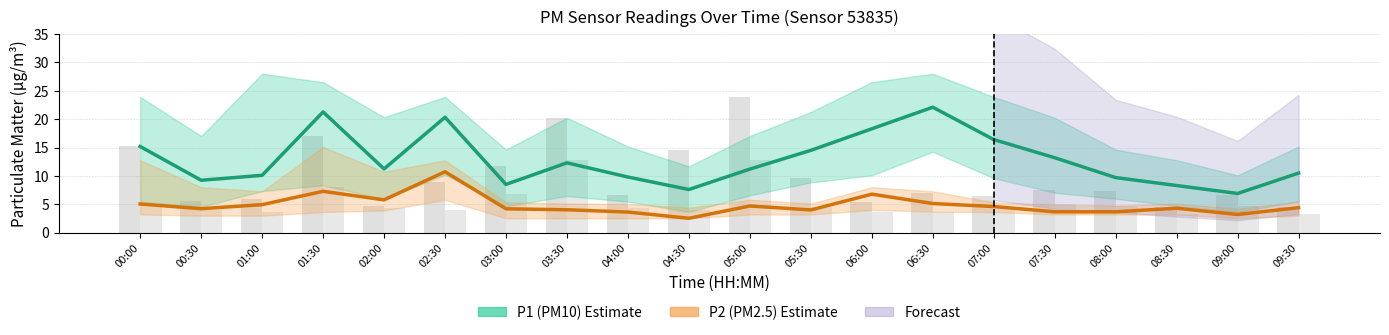

Which category has the lowest value across all series?

04:30